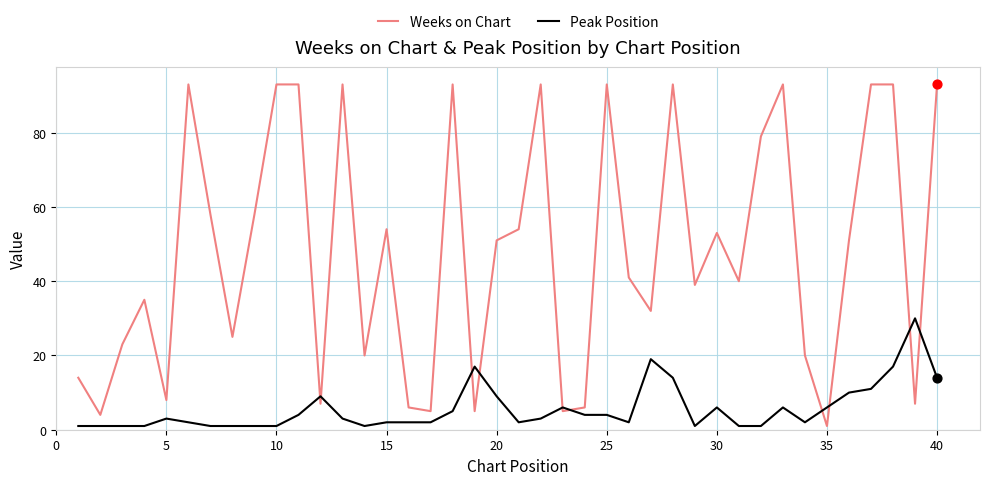

List the series in order of their overall mean, lowest first.

Peak Position, Weeks on Chart